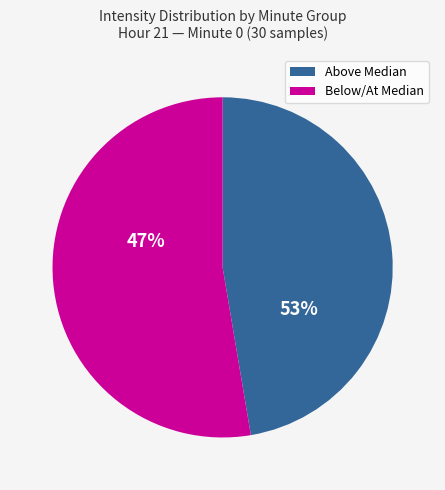

Is it true that 32 is 17% of the pie?

False